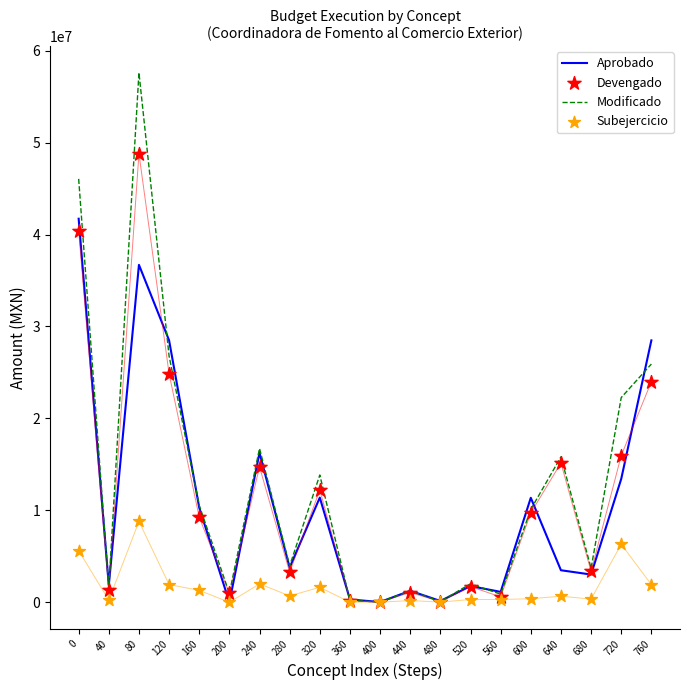

Which series contains the highest Y value?

Modificado